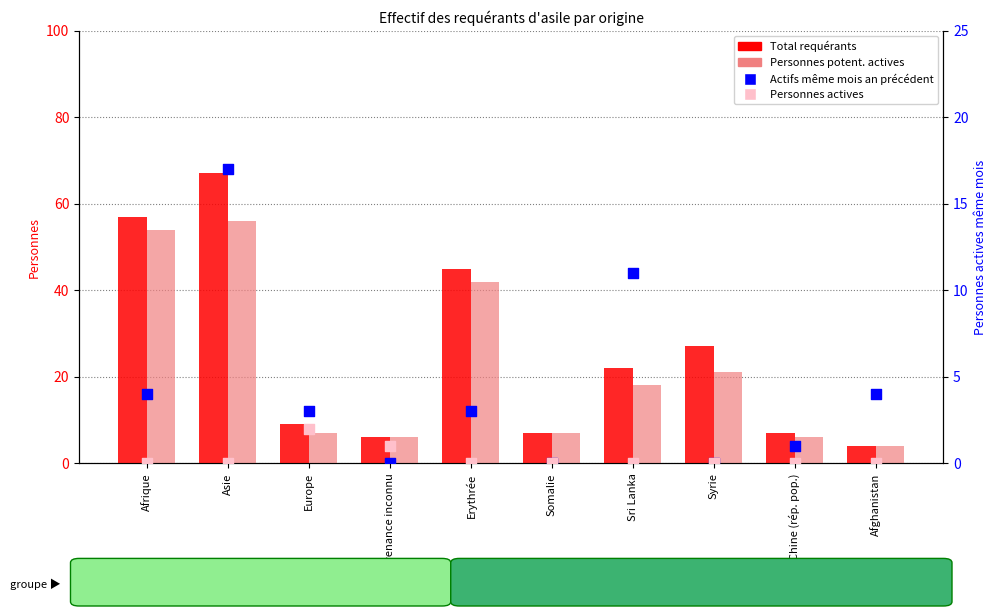

Which series contains the highest Y value?

Total requérants